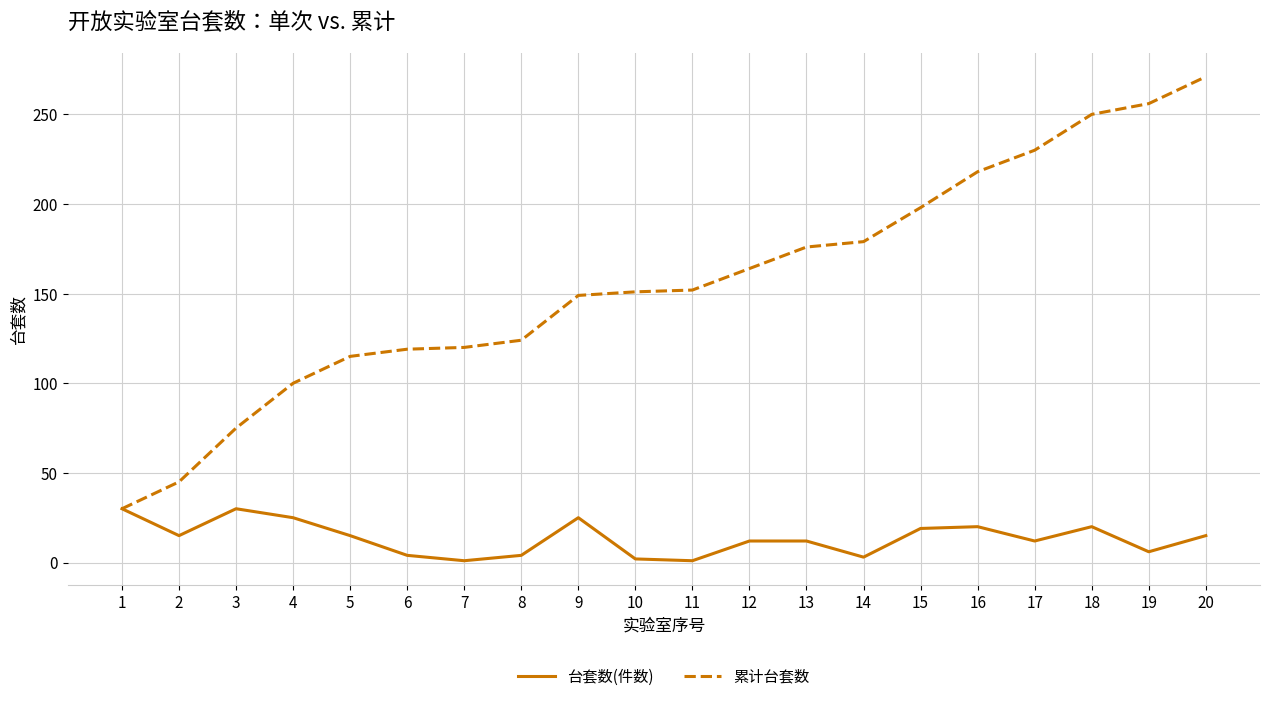

What is the maximum value for 累计台套数?

271